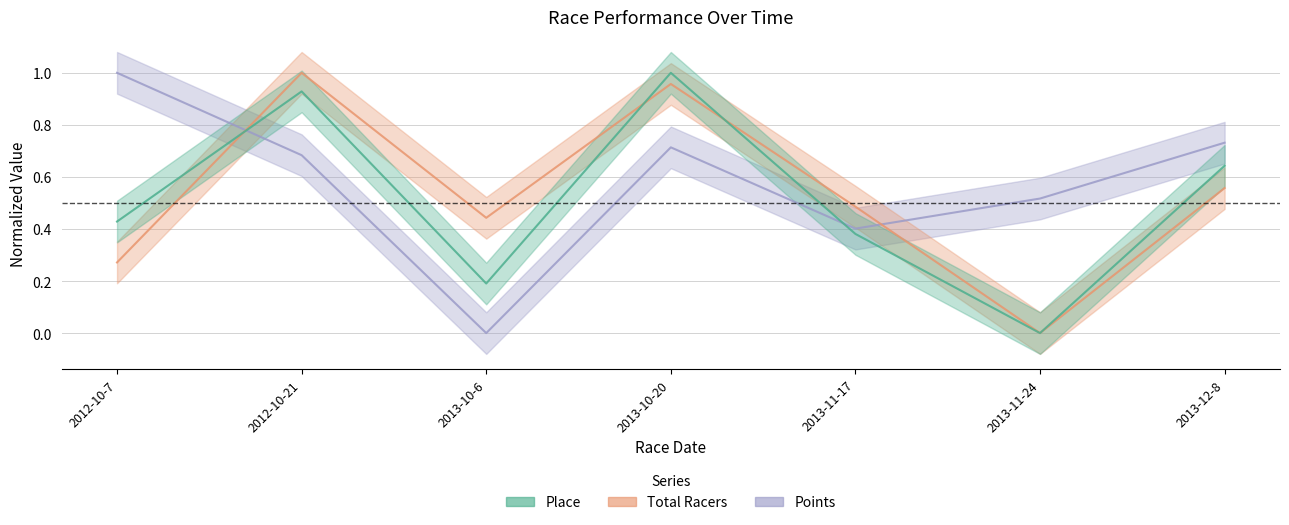

At which category does the chart reach its minimum across all series?

2013-11-24